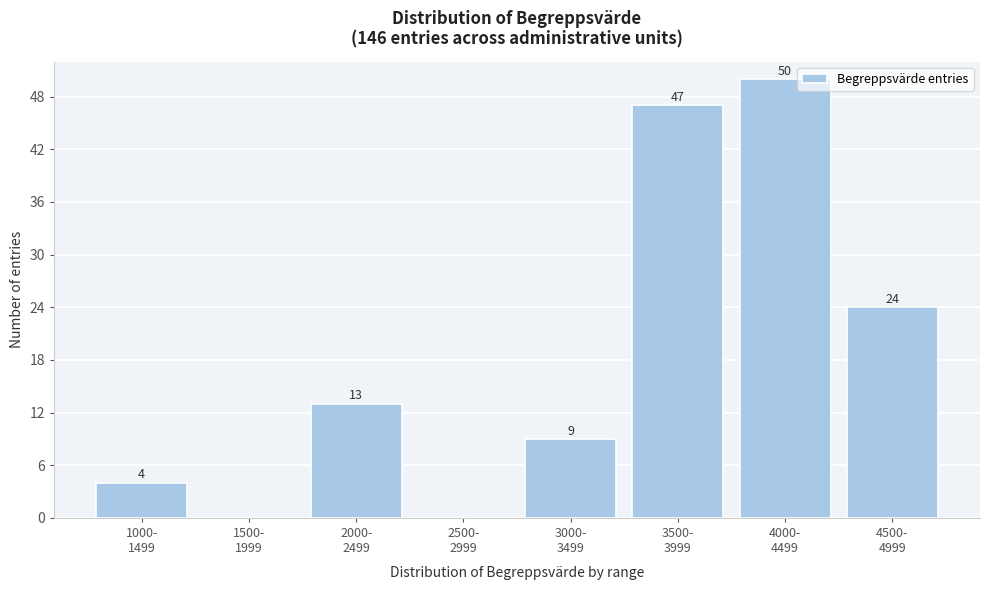

What is the maximum value shown in the chart?

50